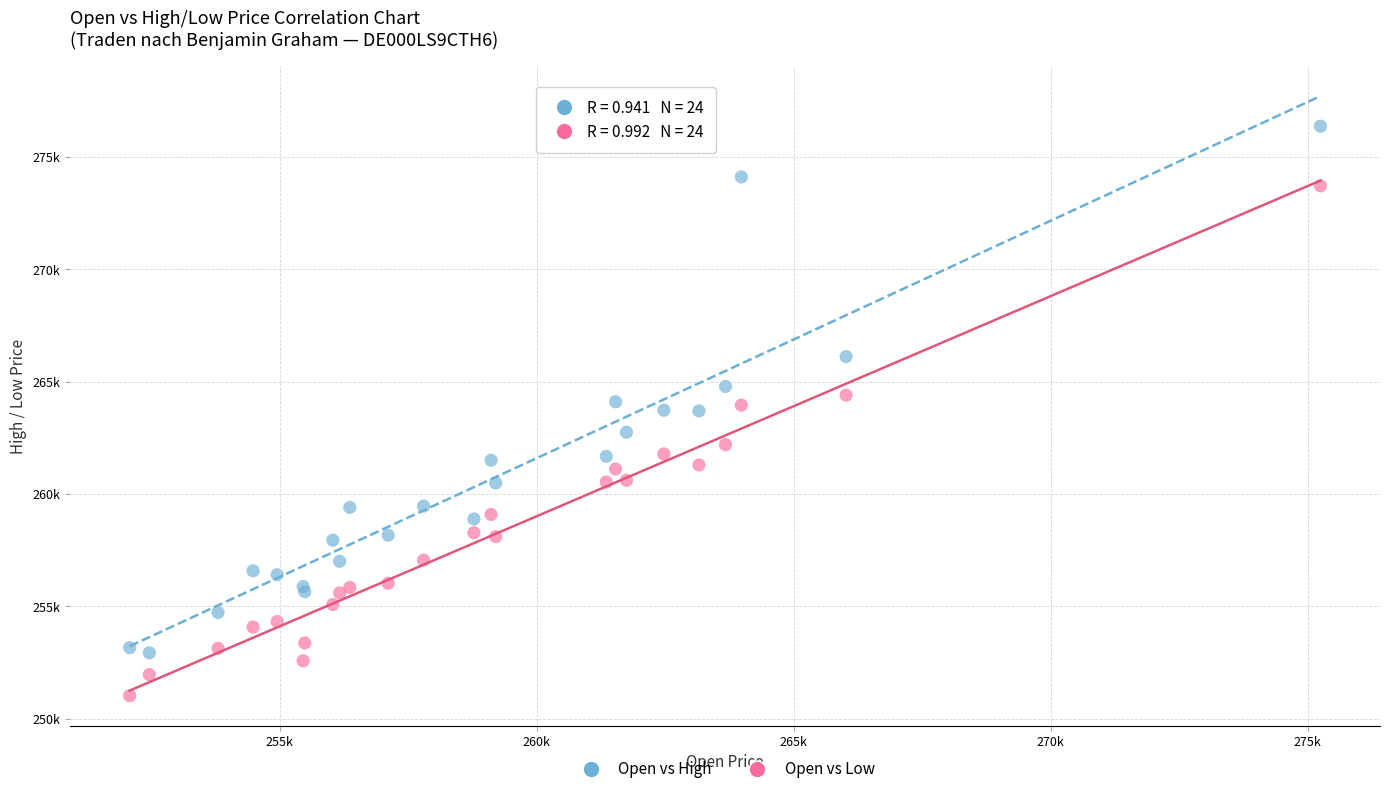

Which series contains the highest Y value?

Open vs High